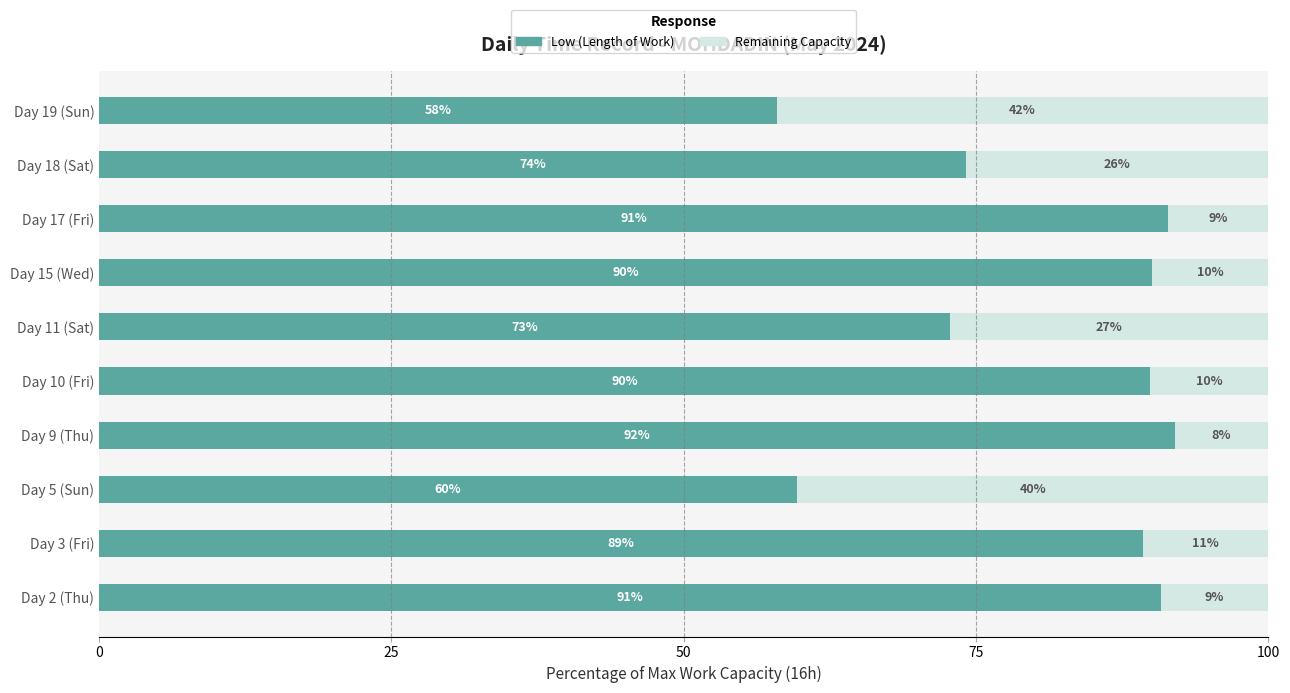

The value of Low (Length of Work) at Day 9 (Thu) is 159.3. True or false?

False